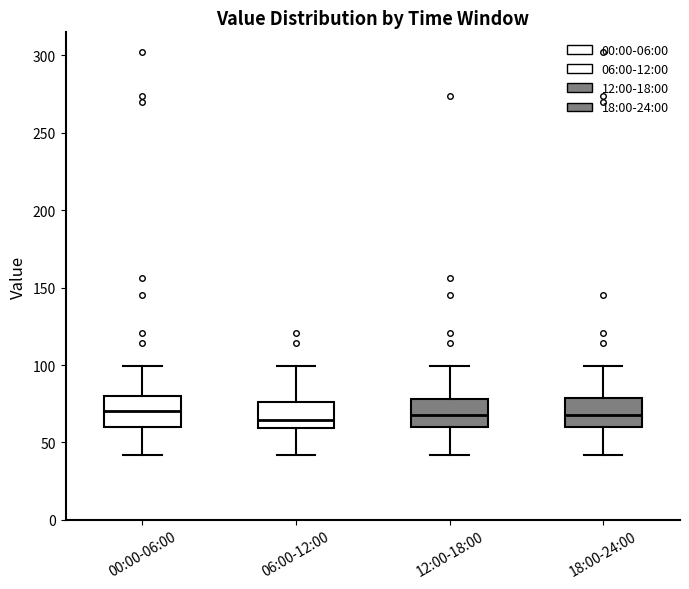

Where does the lower whisker of the box for 06:00-12:00 end on the y-axis? The values are not printed on the chart, so give them approximately, as read against the axis.

40